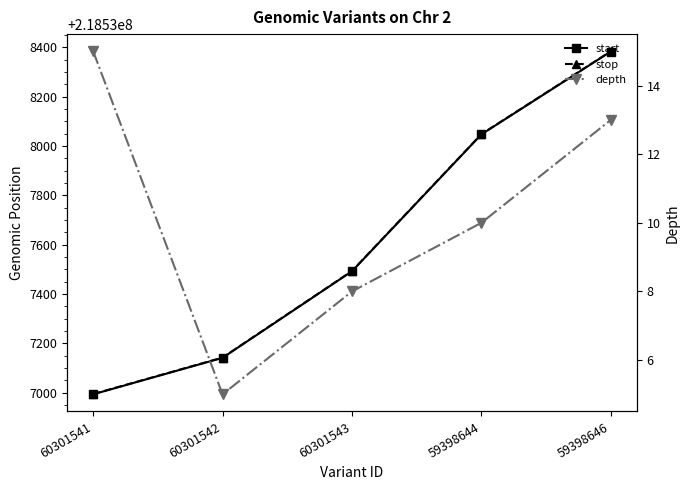

How many lines are shown in the chart?

3